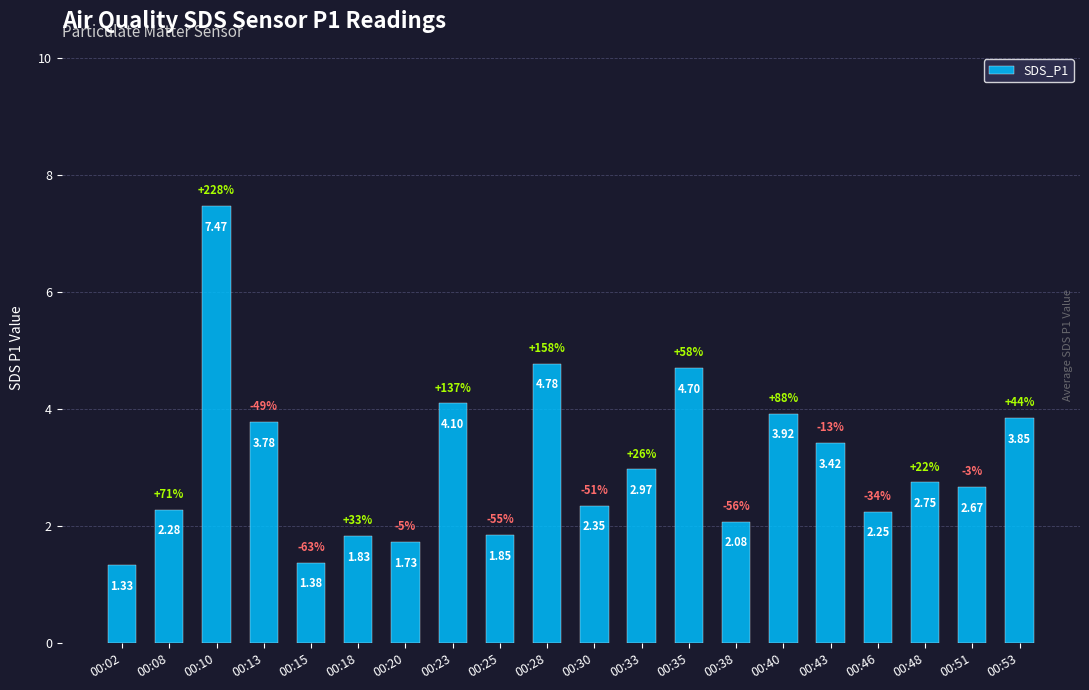

The chart shows a value of 7.0 at 00:35. True or false?

False